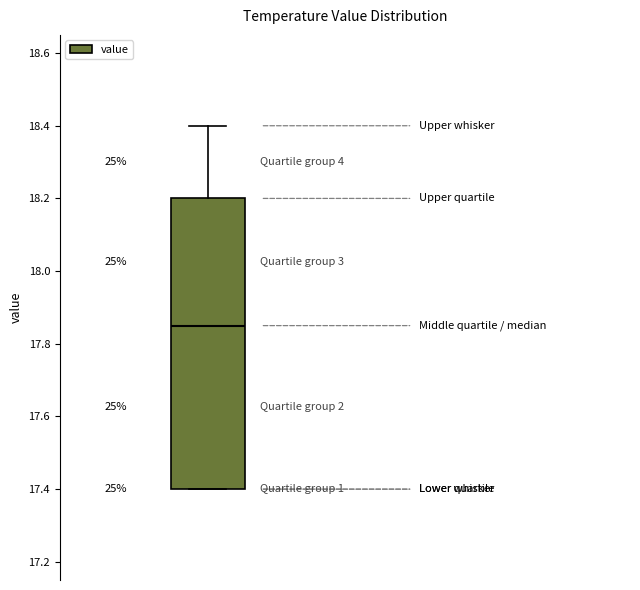

Where is the upper edge of the box on the y-axis? The values are not printed on the chart, so give them approximately, as read against the axis.

18.20